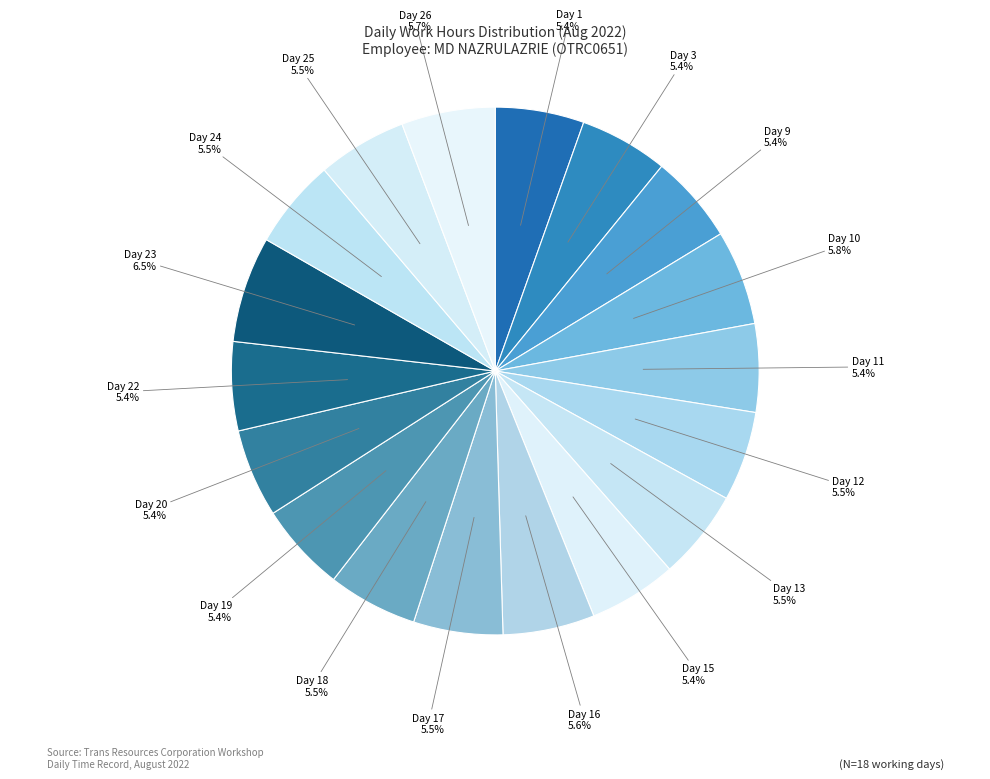

To the nearest percent, what is the difference between the largest and smallest slice percentages?

1%